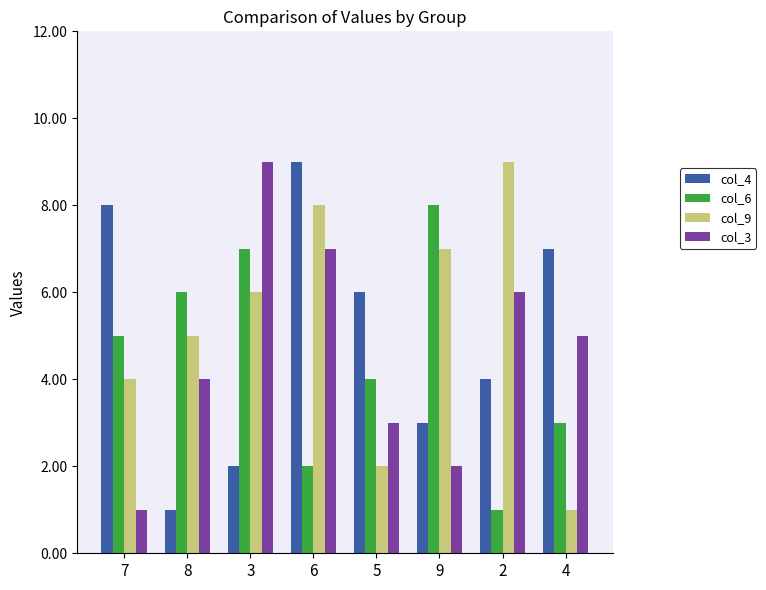

Reading right to left, list all the values displayed in this chart.

col_4: 7	4	3	6	9	2	1	8
col_6: 3	1	8	4	2	7	6	5
col_9: 1	9	7	2	8	6	5	4
col_3: 5	6	2	3	7	9	4	1